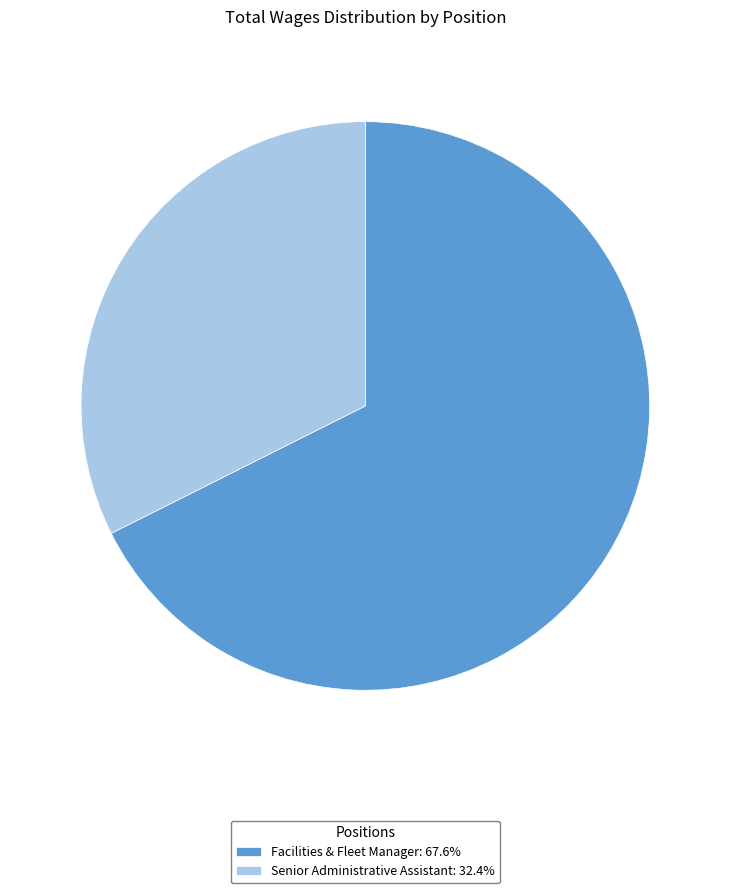

Approximately how many times larger is the value at Senior Administrative Assistant: 32.4% compared to Facilities & Fleet Manager: 67.6%?

0.5